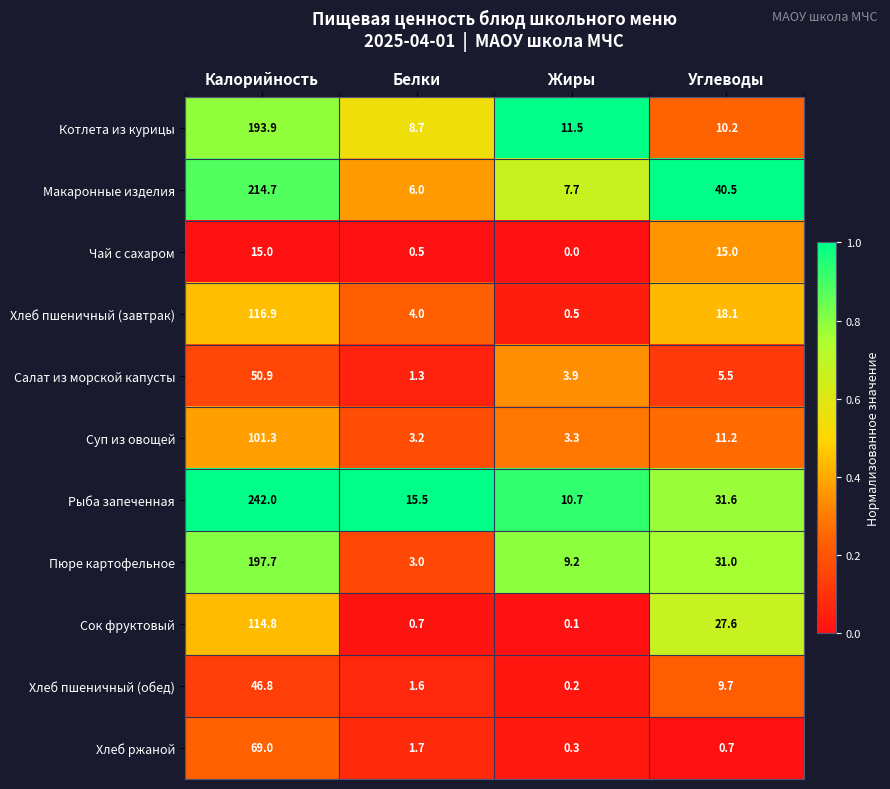

At which label is Пюре картофельное closest to 100?

Углеводы